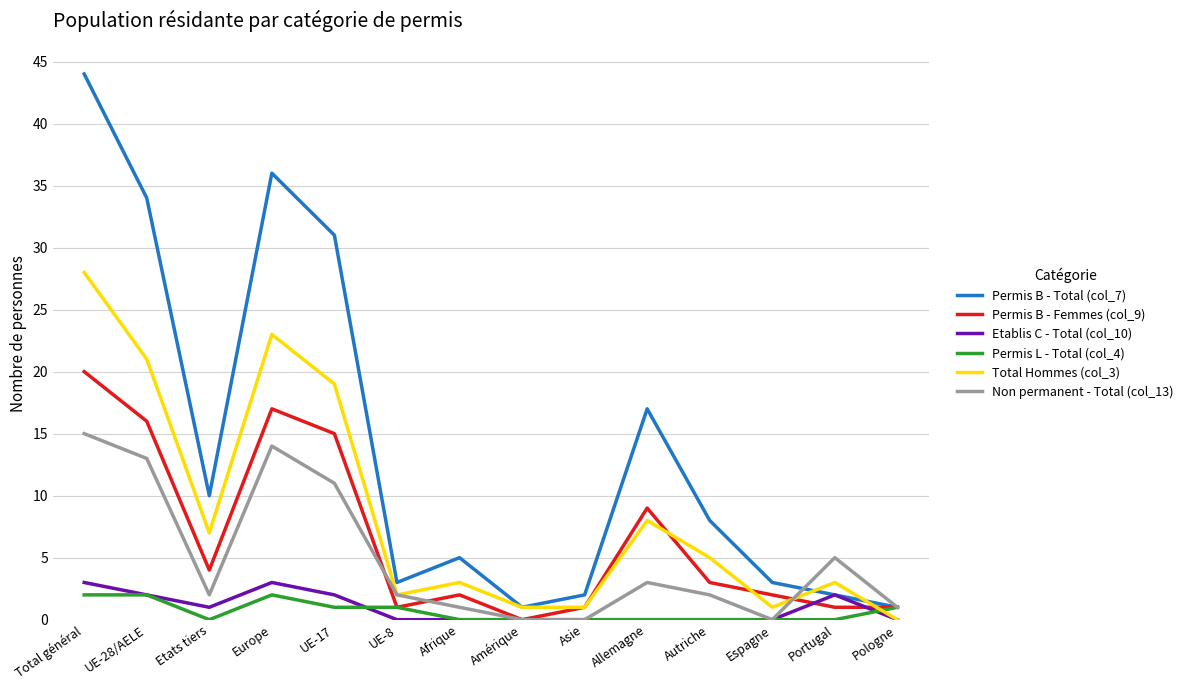

Which category has the highest value in the Total Hommes (col_3) series?

Total général